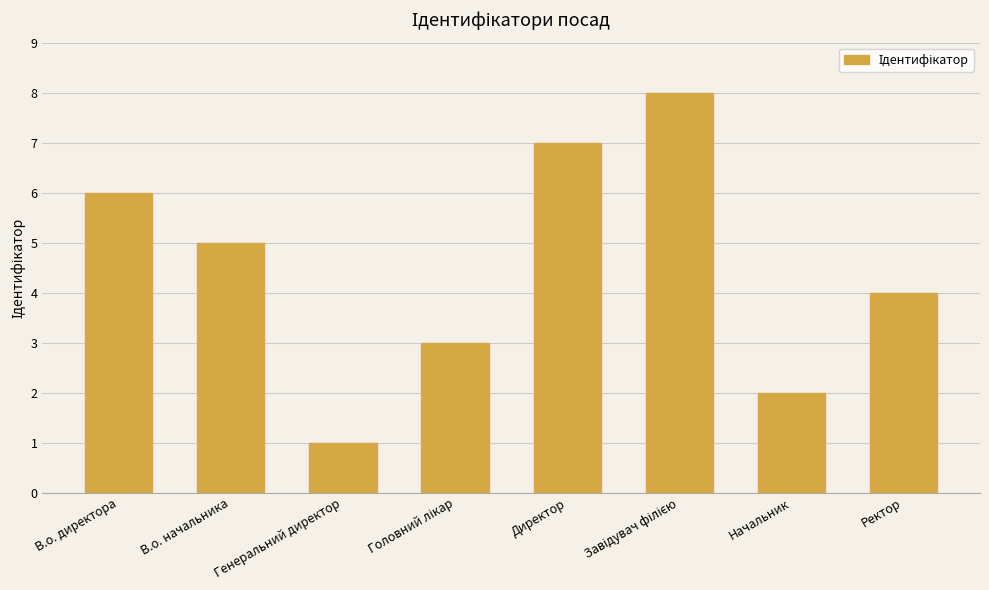

What is the difference between the maximum and minimum values?

7